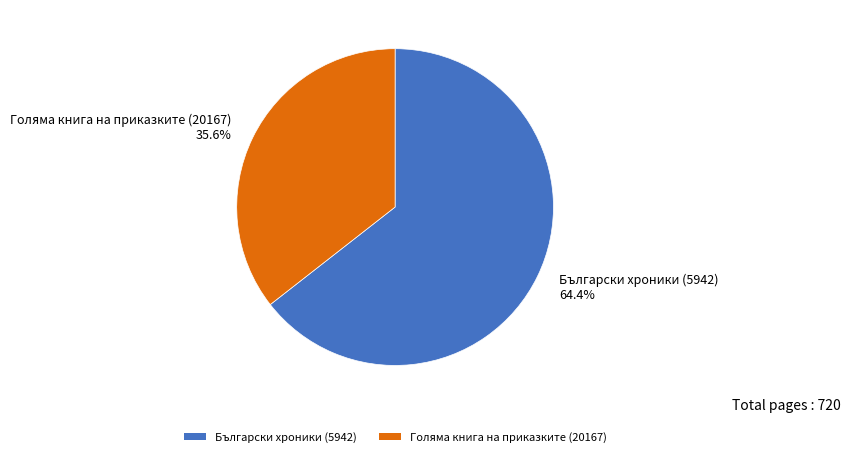

Which has a higher value, Български хроники (5942) or Голяма книга на приказките (20167)?

Български хроники (5942)